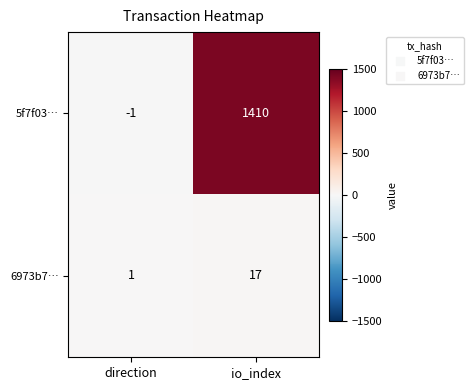

Rank the series at io_index from lowest to highest value.

6973b7…, 5f7f03…